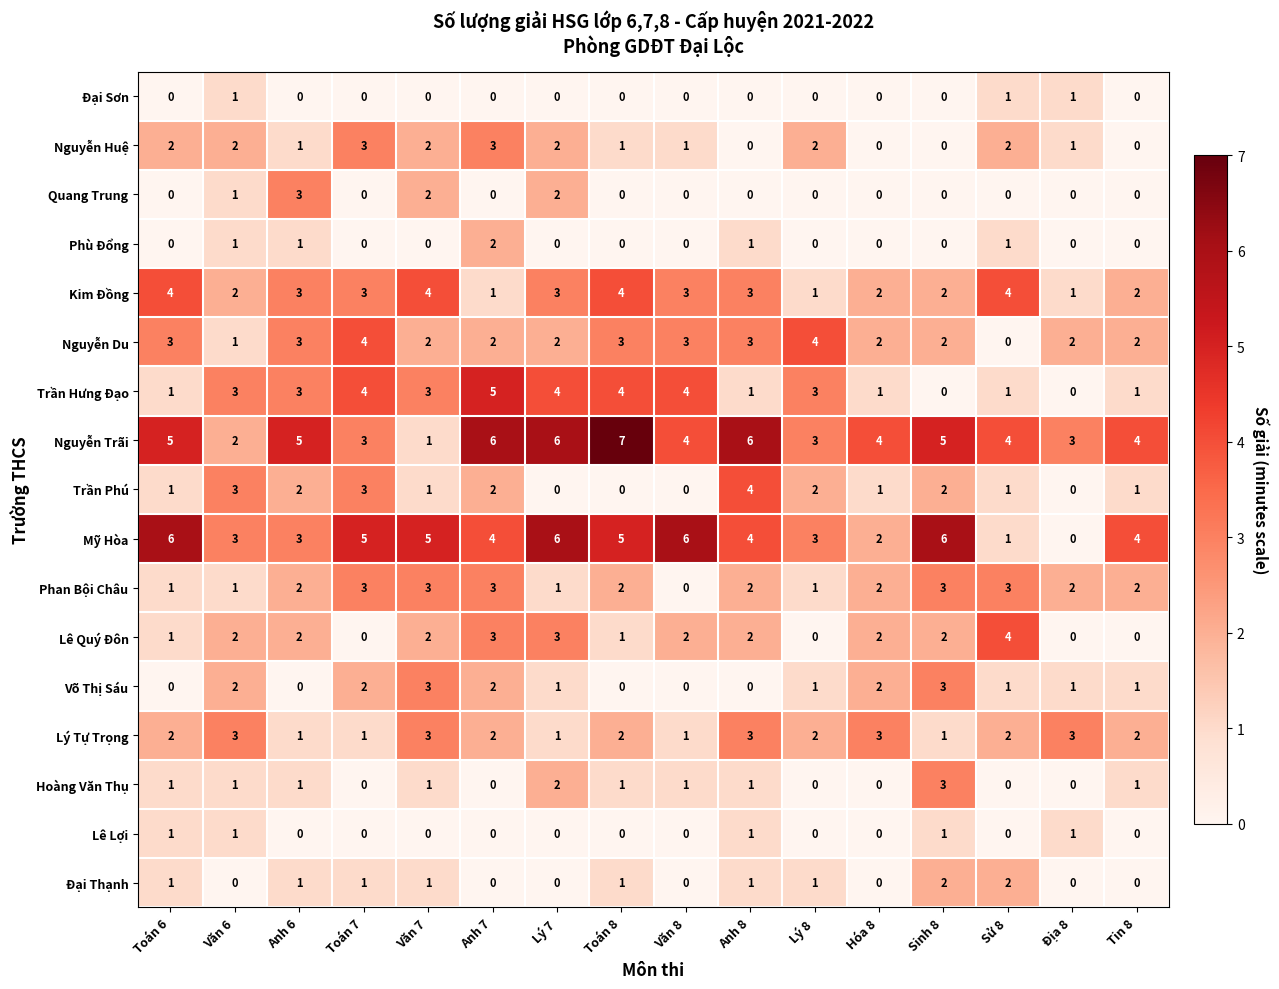

Which series has the largest total across all categories?

Nguyễn Trãi